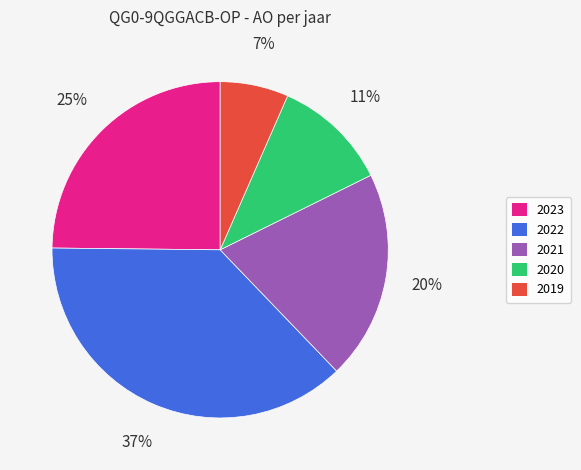

Is there a majority slice in this chart?

No